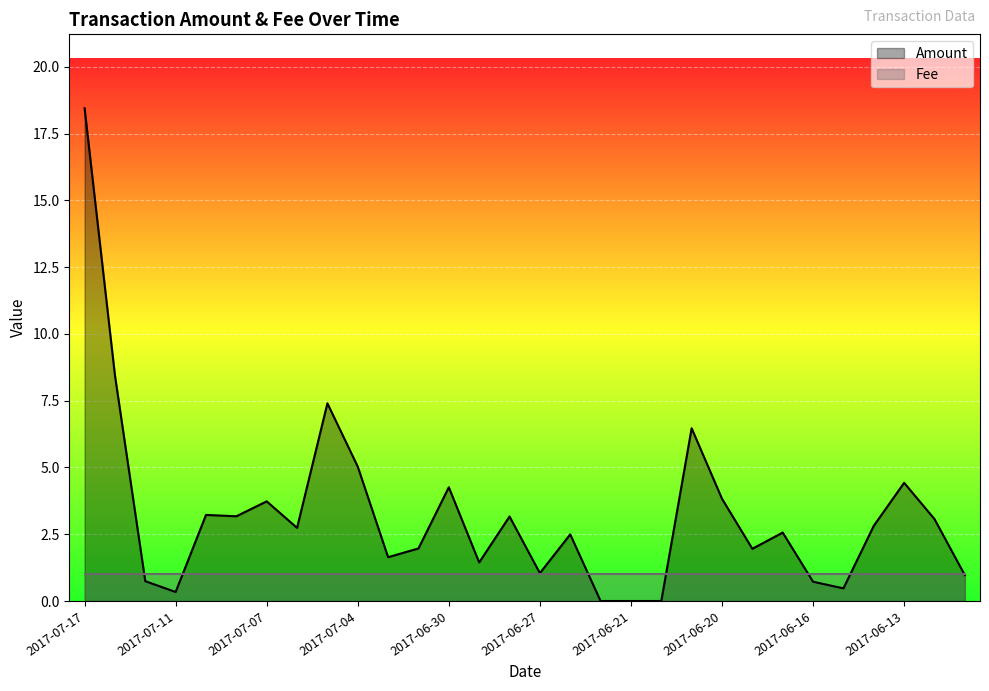

What is the spread (max minus min) of values at 2017-07-07?

2.7